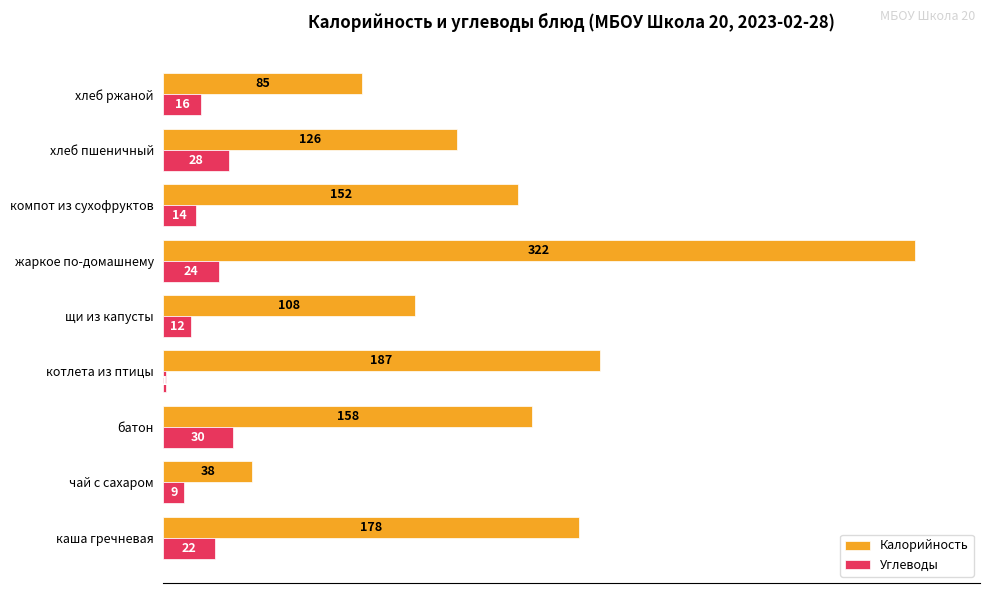

Where is Калорийность nearest to the value 180?

каша гречневая